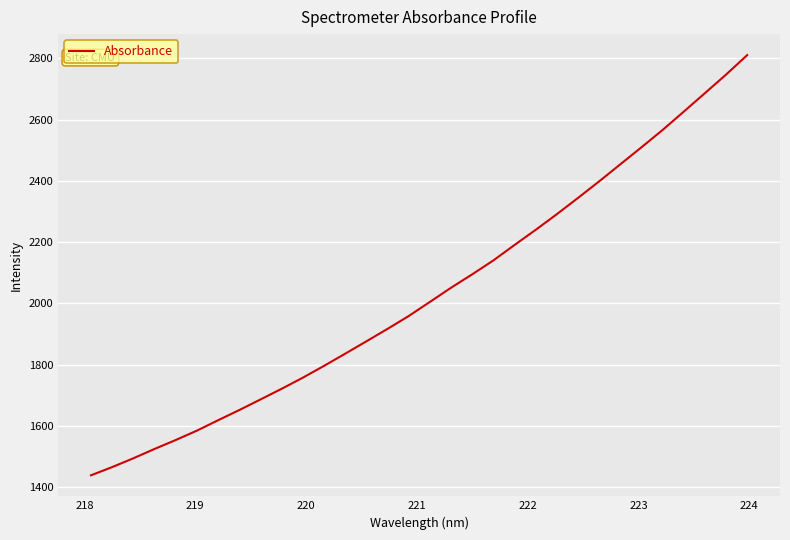

What is the greatest value displayed?

2810.4